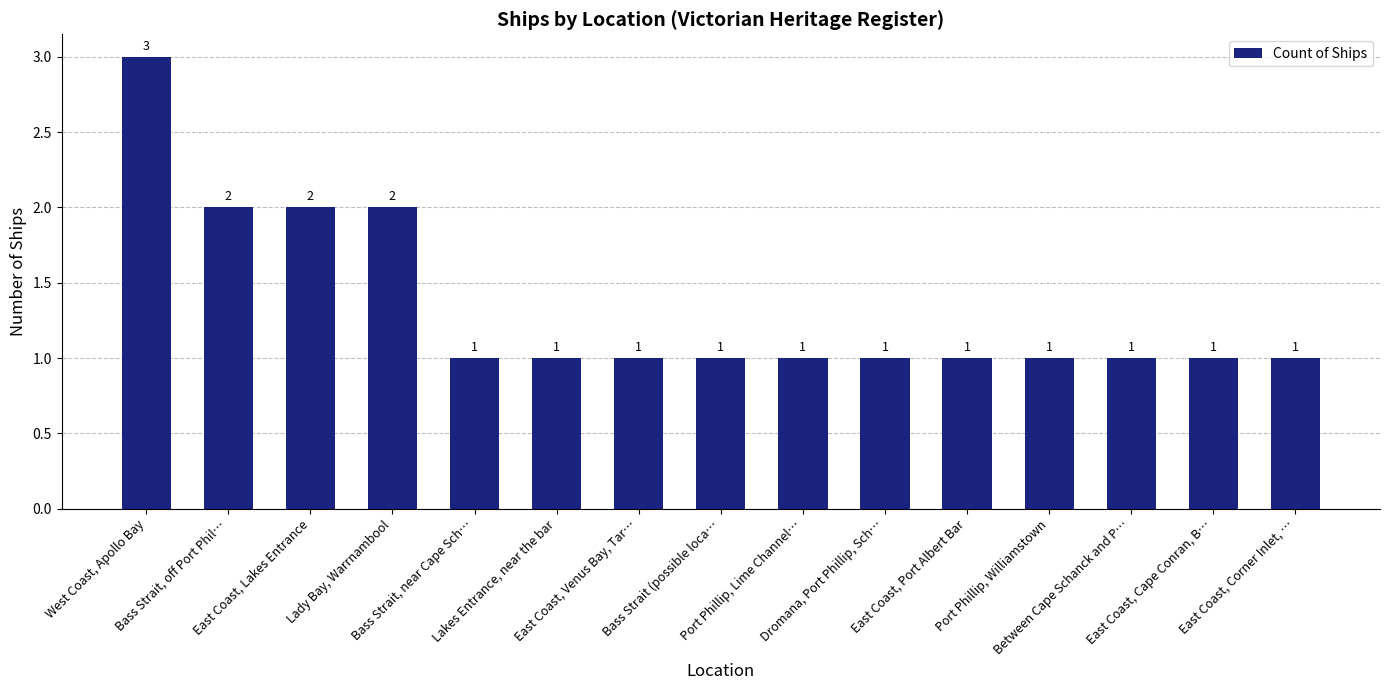

What is the sum of all values?

20